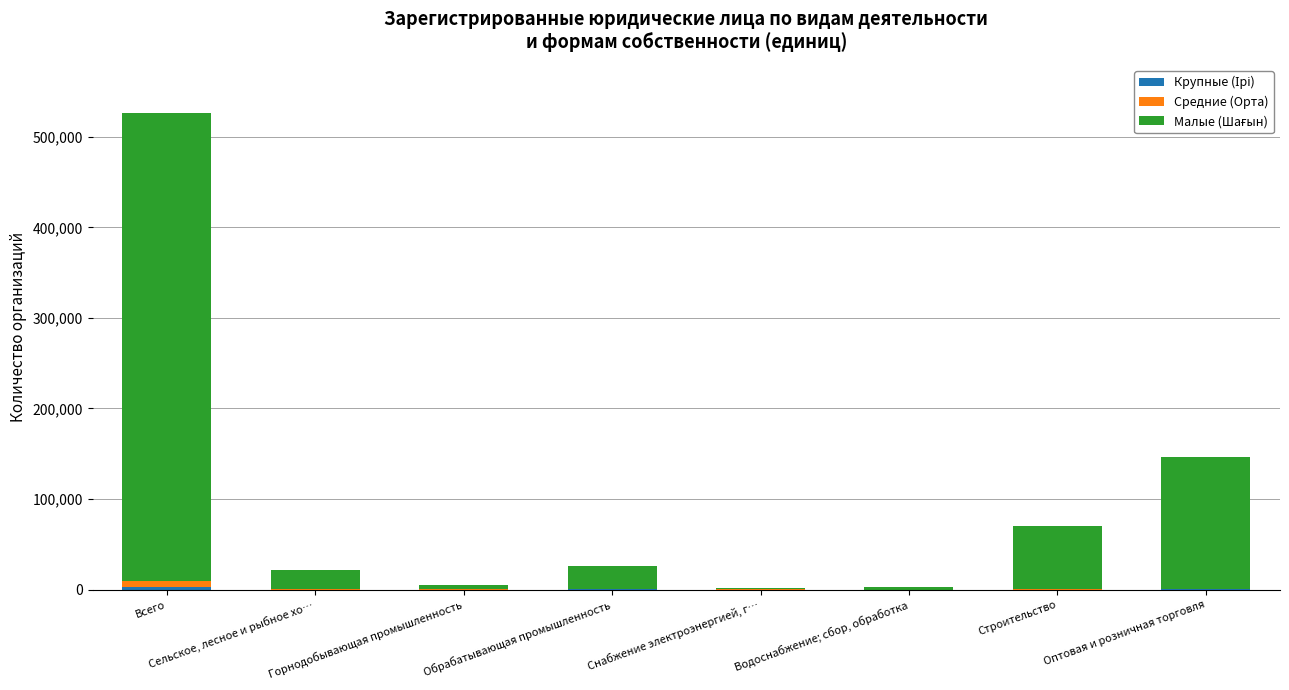

At which category is the sum across all series the highest?

Всего